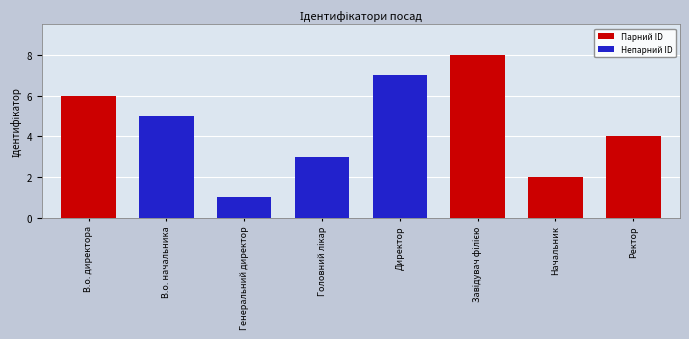

Approximately how many times larger is the value at В.о. директора compared to Директор?

0.9